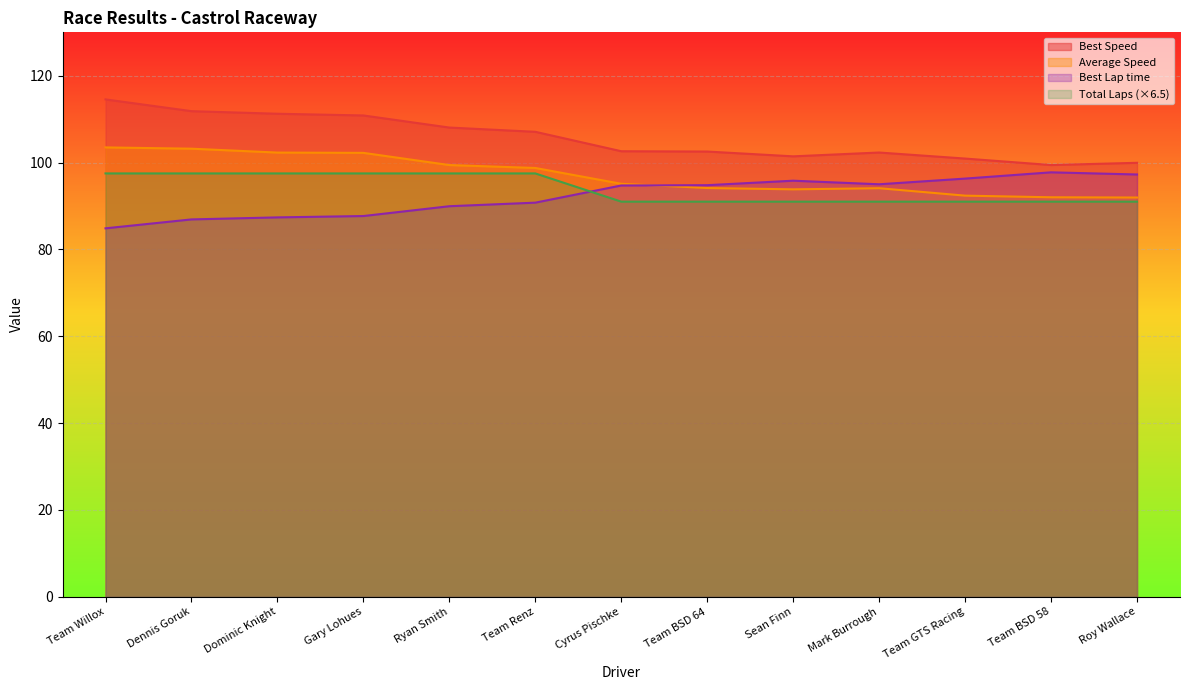

What is the label of the 4th point from the right?

Mark Burrough